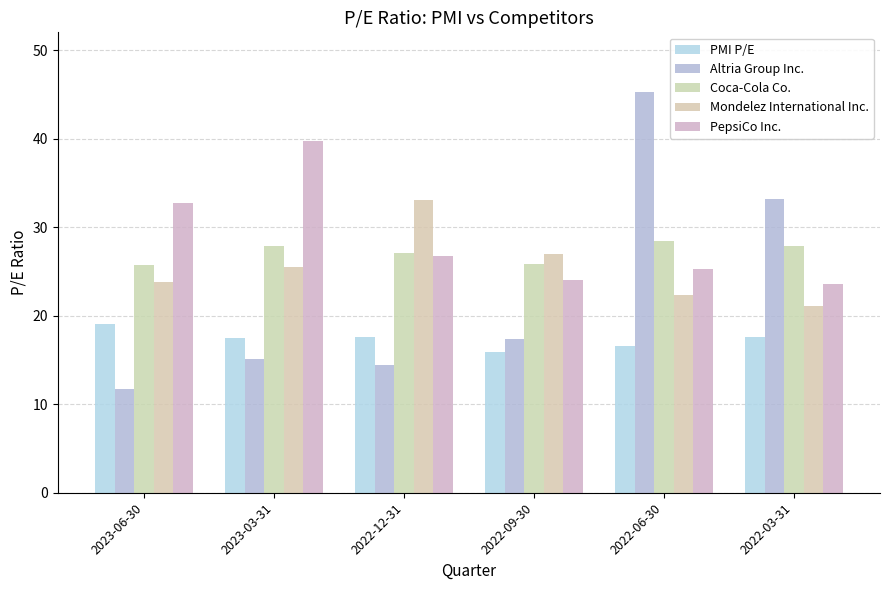

What is the sum of all Coca-Cola Co. values?

162.8